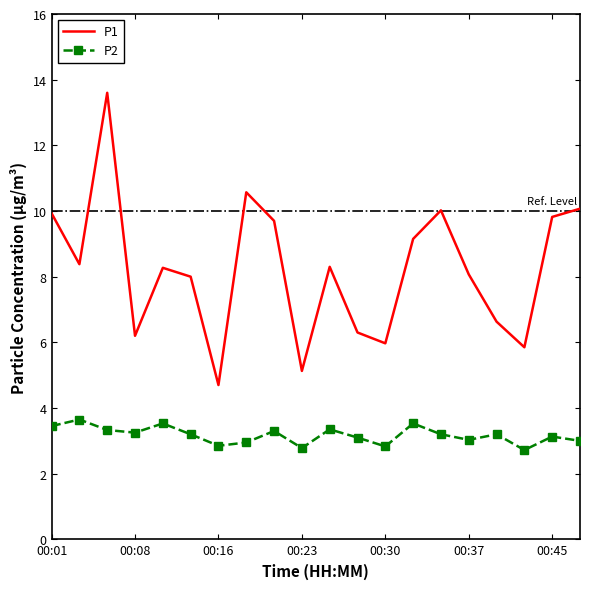

What is the difference between the maximum and minimum values in the P1 series?

8.9